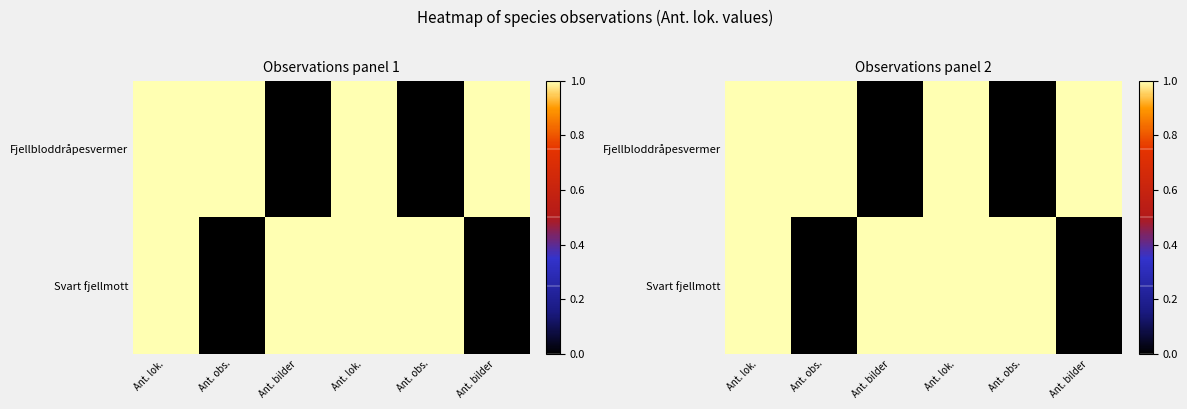

Is it true that Fjellbloddråpesvermer equals 1 at Ant. lok.?

True